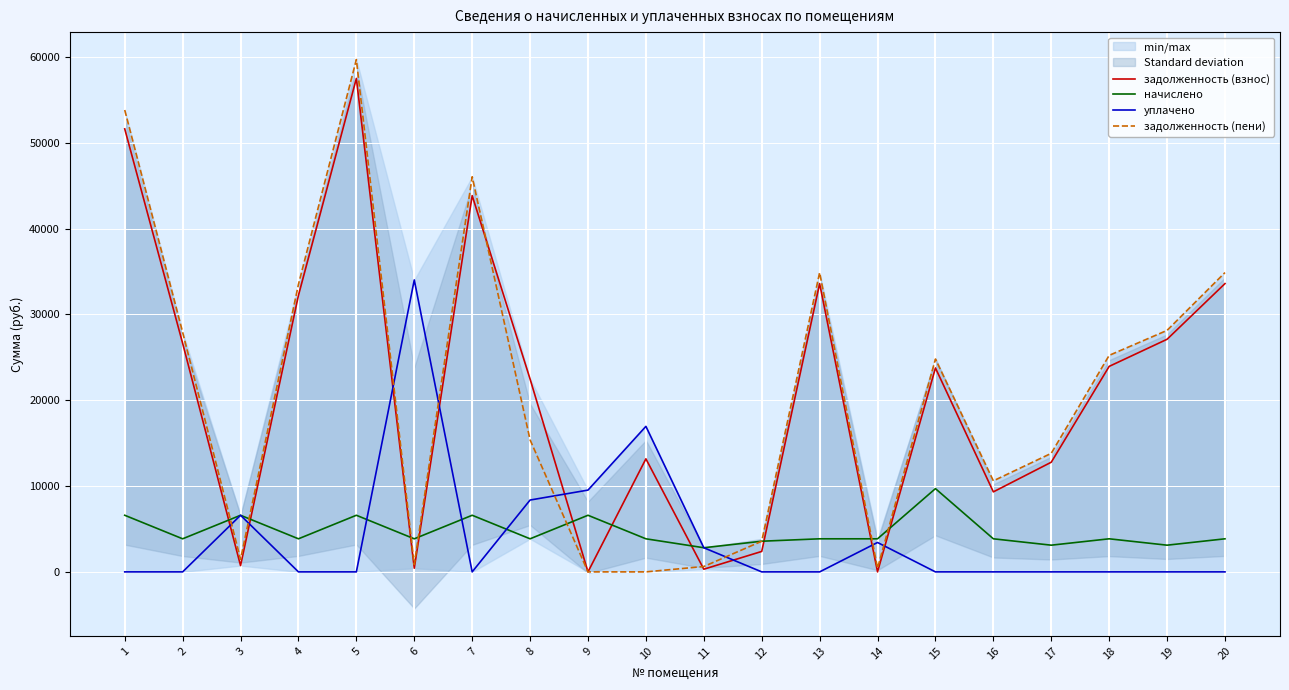

At which label is уплачено closest to 17014?

10